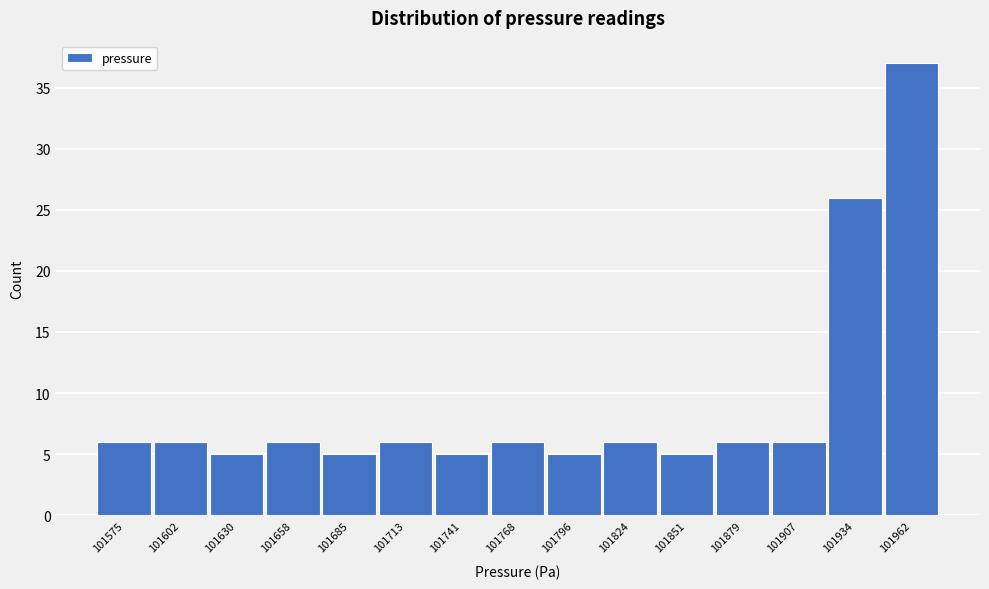

Reading left to right, extract all data points from this chart.

6	6	5	6	5	6	5	6	5	6	5	6	6	26	37